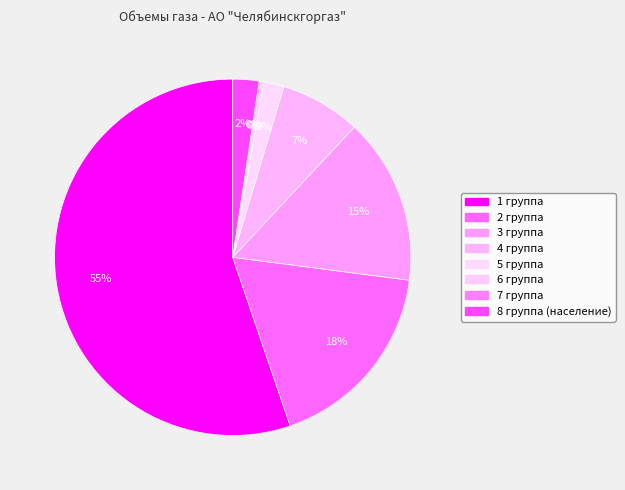

Between 5 группа and 6 группа, which is larger?

5 группа